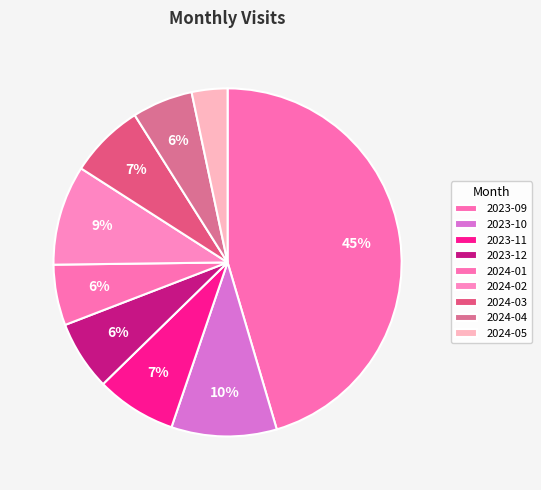

Is there a majority slice in this chart?

No